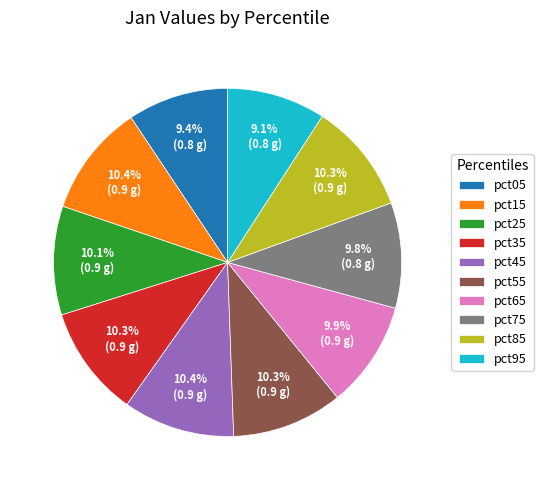

True or false: pct95 accounts for 9% of the total.

True